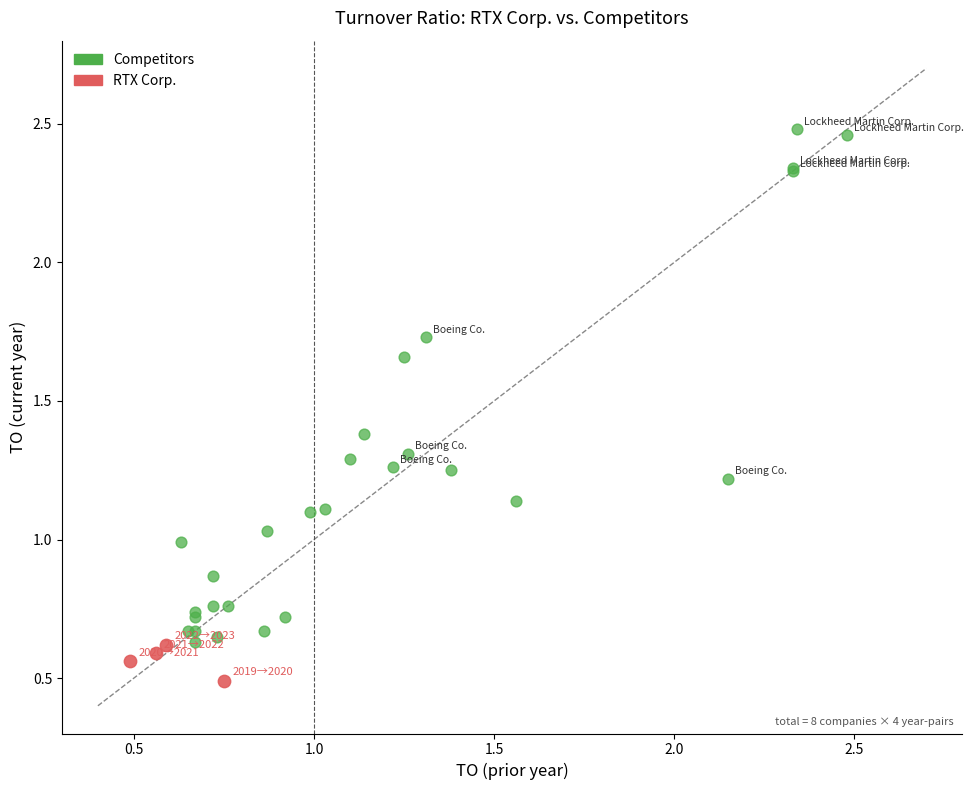

Which series contains the highest Y value?

Competitors